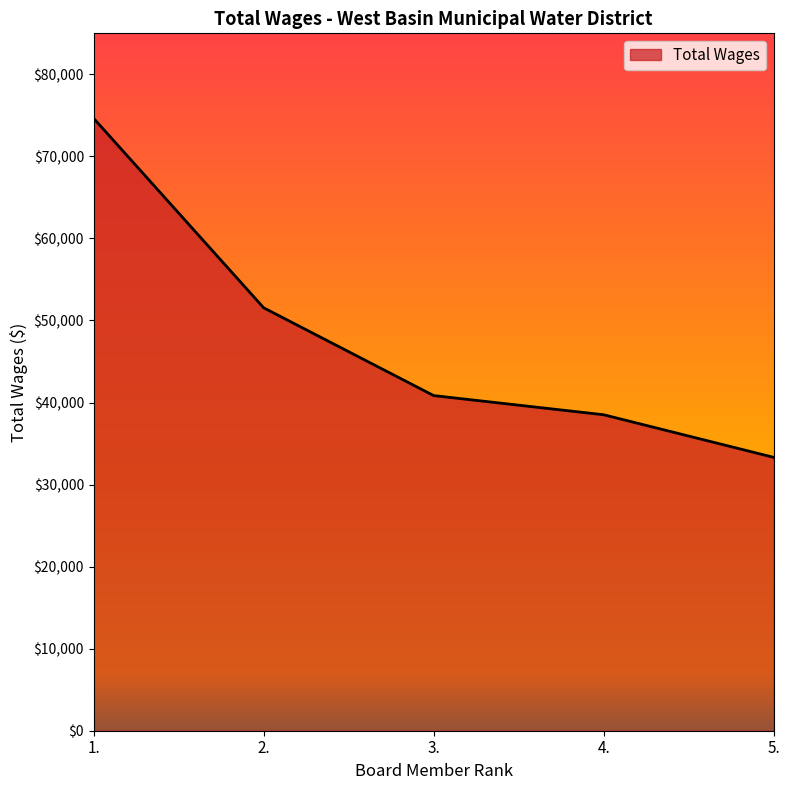

What is the smallest value displayed?

33322